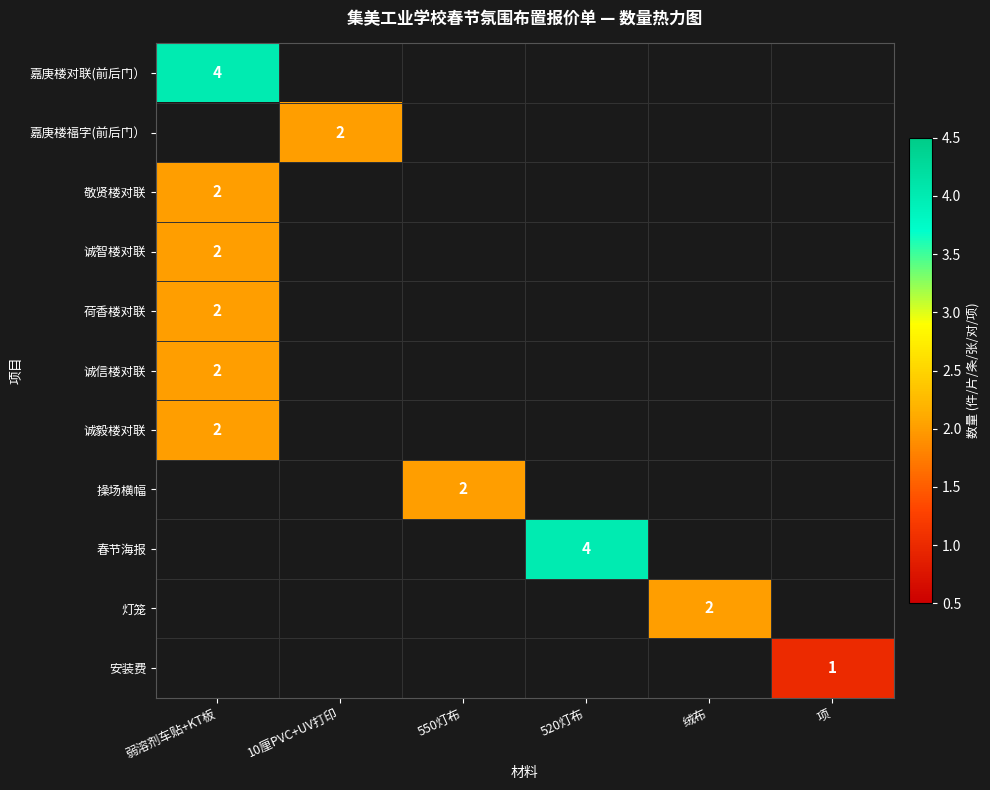

Count the number of data series in this chart.

11